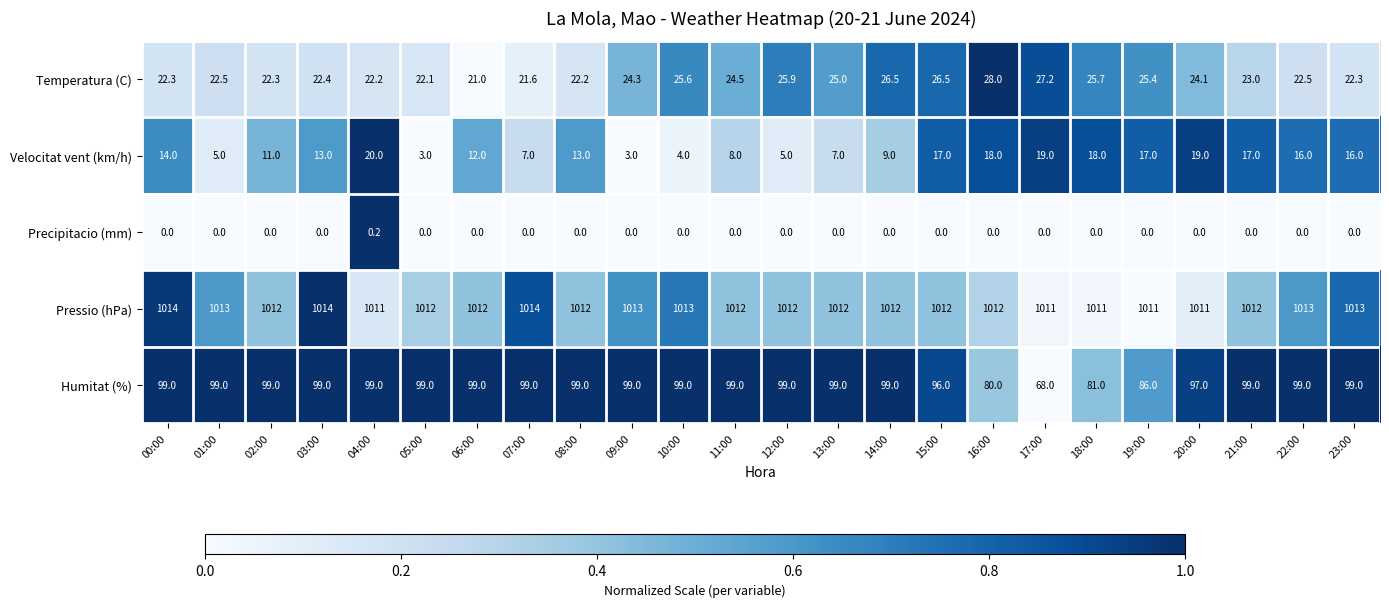

Which series has the largest range (max minus min)?

Humitat (%)